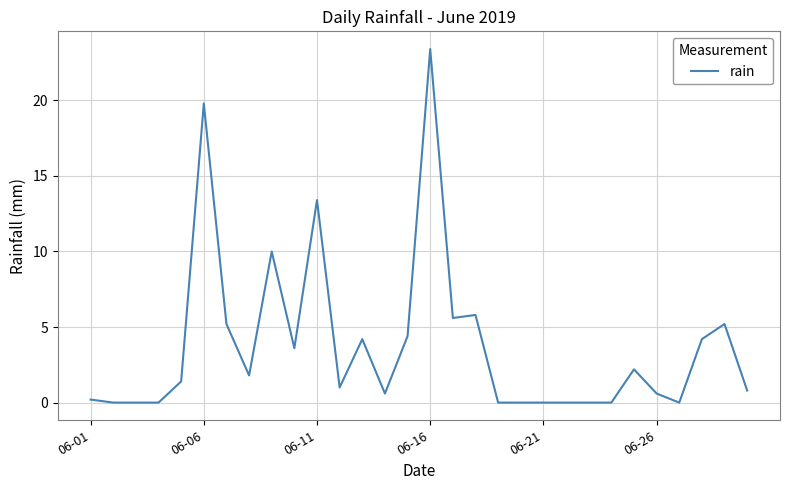

What is the maximum value shown in the chart?

23.4